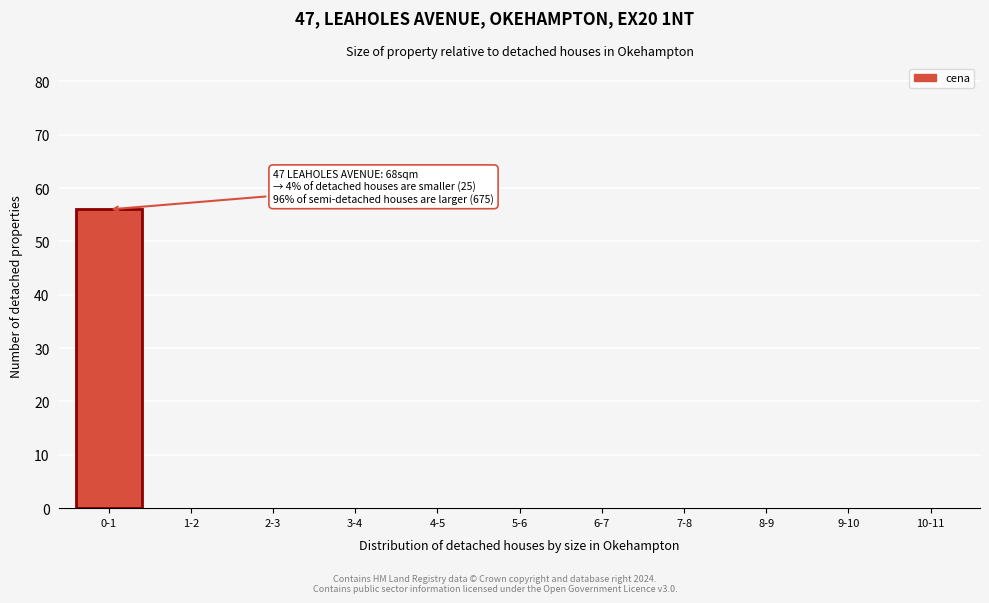

Reading left to right, transcribe all the data shown in this chart.

0-1=56	1-2=0	2-3=0	3-4=0	4-5=0	5-6=0	6-7=0	7-8=0	8-9=0	9-10=0	10-11=0